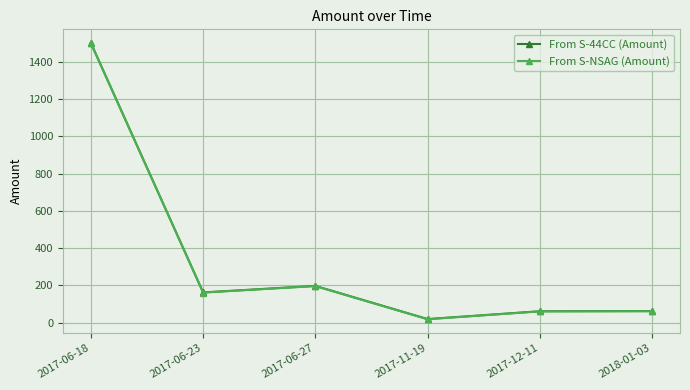

At which label is From S-NSAG (Amount) closest to 758?

2017-06-27